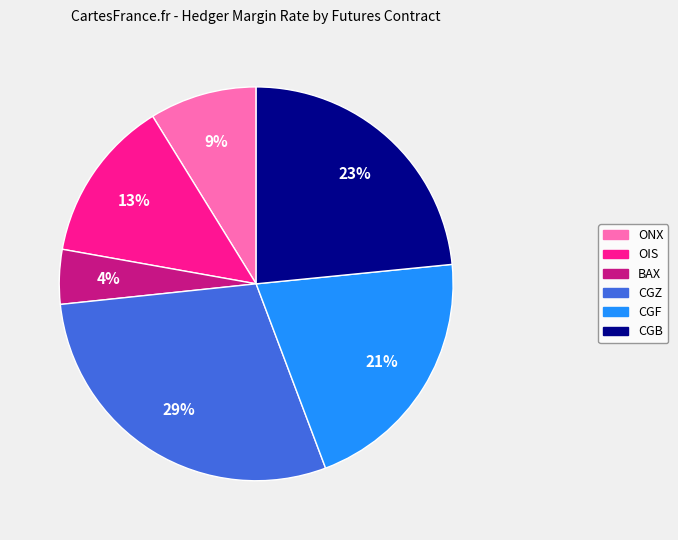

What percentage is the OIS slice, to the nearest percent?

13%